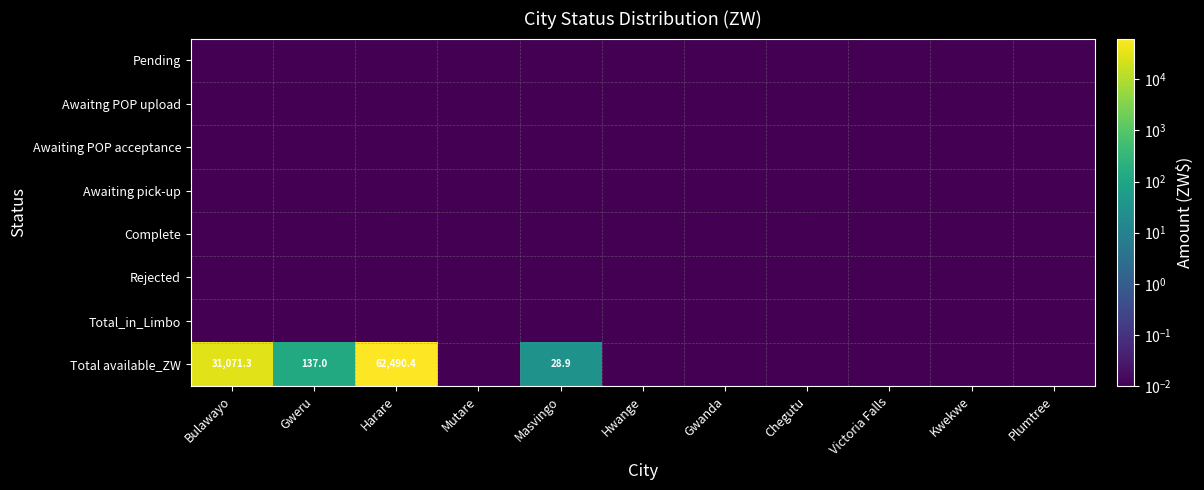

True or false: Total available_ZW has a value of 42.8 at Gweru.

False